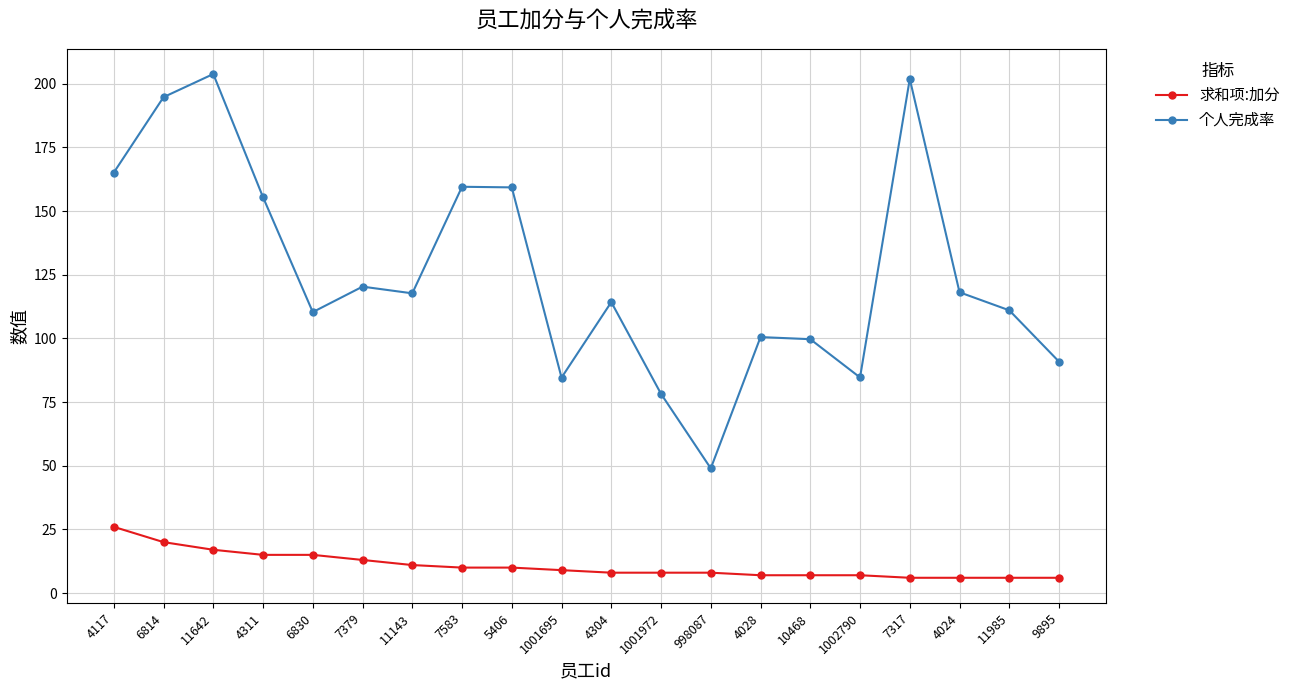

True or false: 求和项:加分 and 个人完成率 intersect in this chart.

False